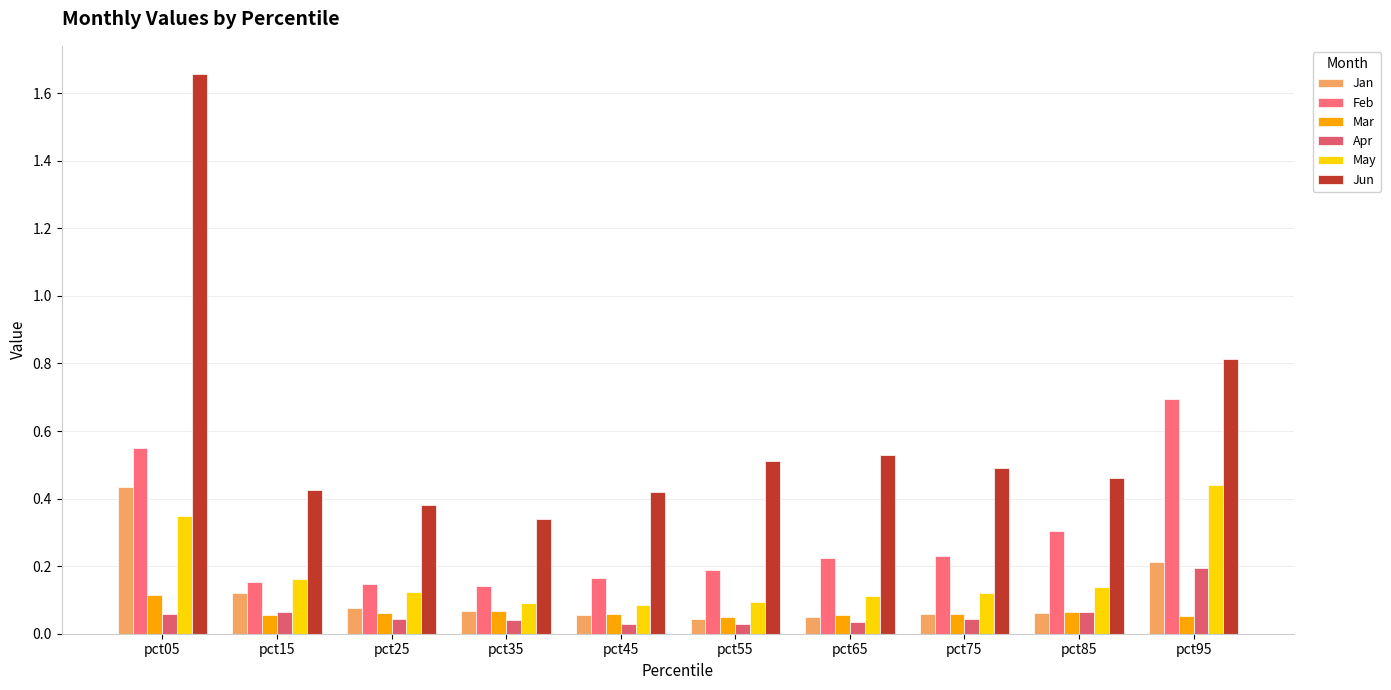

Reading left to right, extract all data points from this chart.

Jan: 0.4	0.1	0.1	0.1	0.1	0.0	0.1	0.1	0.1	0.2
Feb: 0.5	0.2	0.1	0.1	0.2	0.2	0.2	0.2	0.3	0.7
Mar: 0.1	0.1	0.1	0.1	0.1	0.0	0.1	0.1	0.1	0.1
Apr: 0.1	0.1	0.0	0.0	0.0	0.0	0.0	0.0	0.1	0.2
May: 0.3	0.2	0.1	0.1	0.1	0.1	0.1	0.1	0.1	0.4
Jun: 1.7	0.4	0.4	0.3	0.4	0.5	0.5	0.5	0.5	0.8